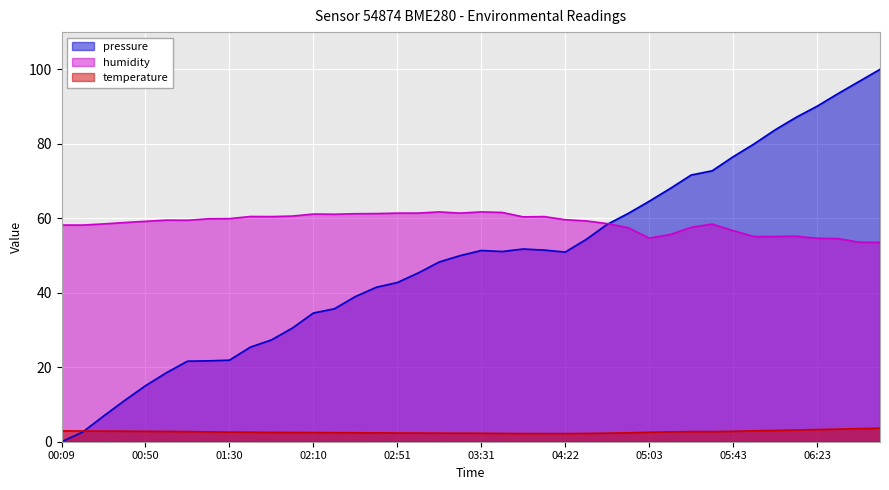

How many lines are shown in the chart?

3